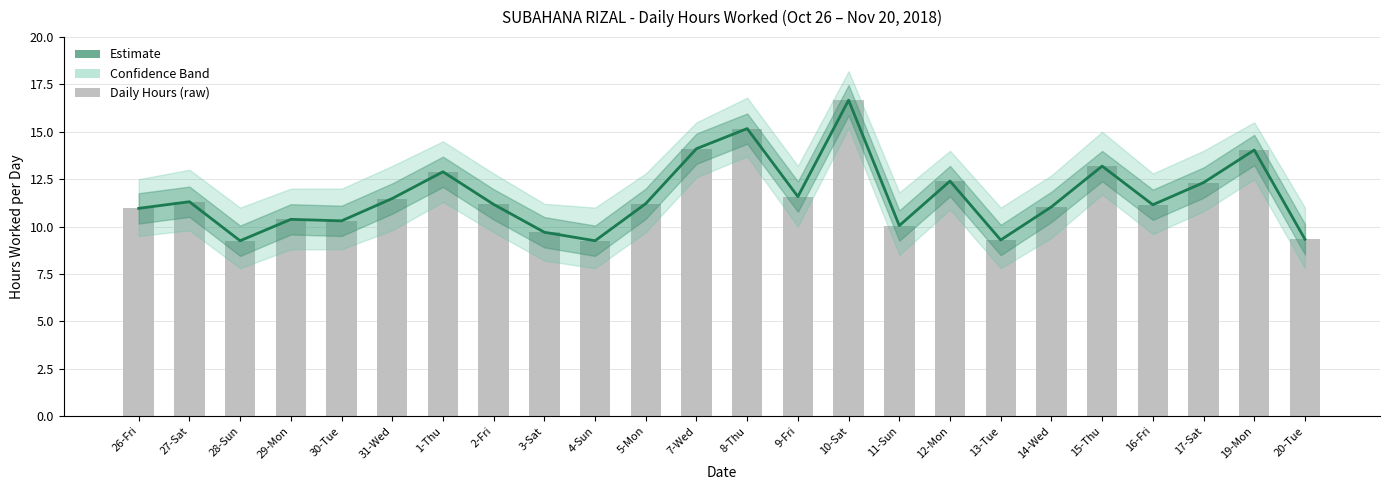

What is the greatest value displayed?

16.7